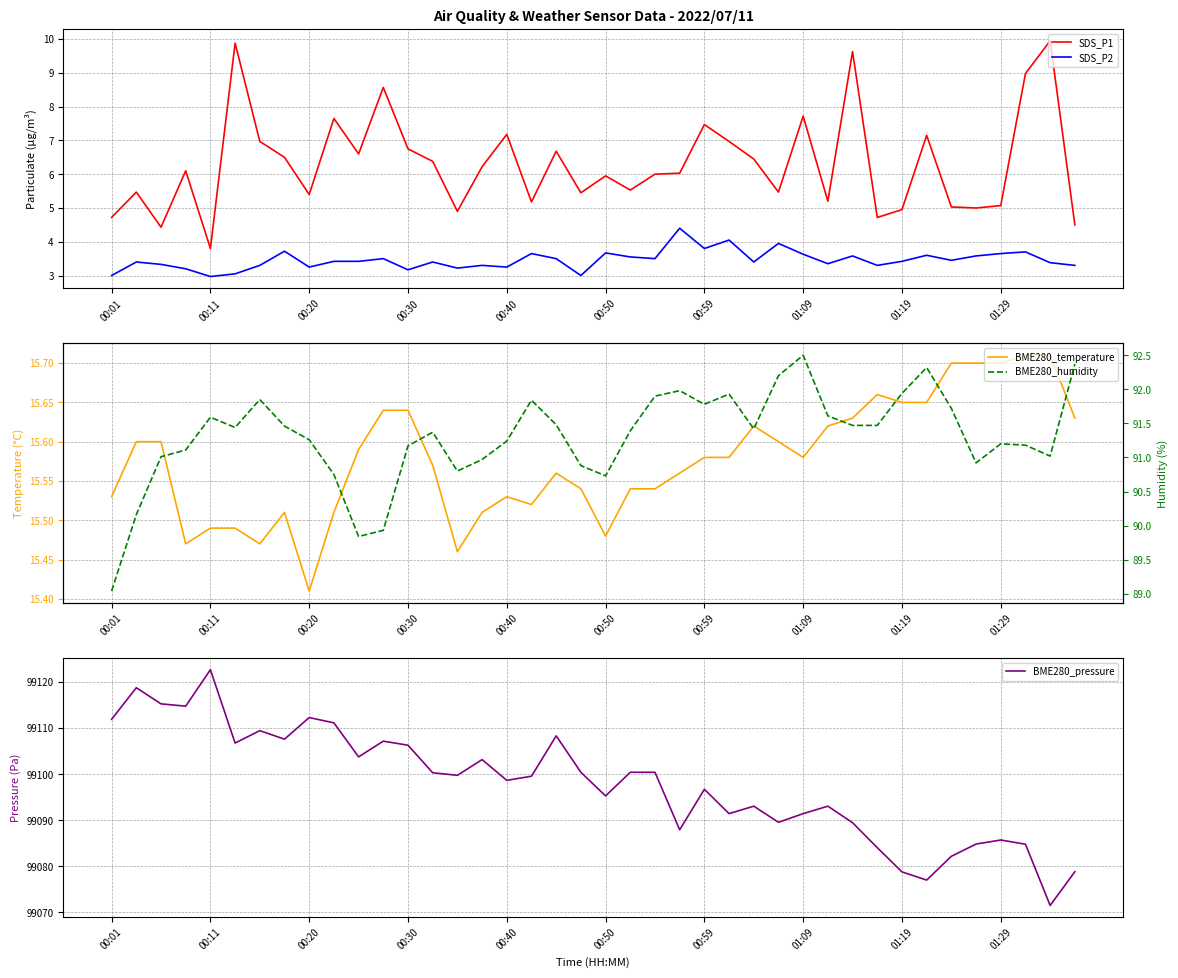

Count the number of data series in this chart.

5